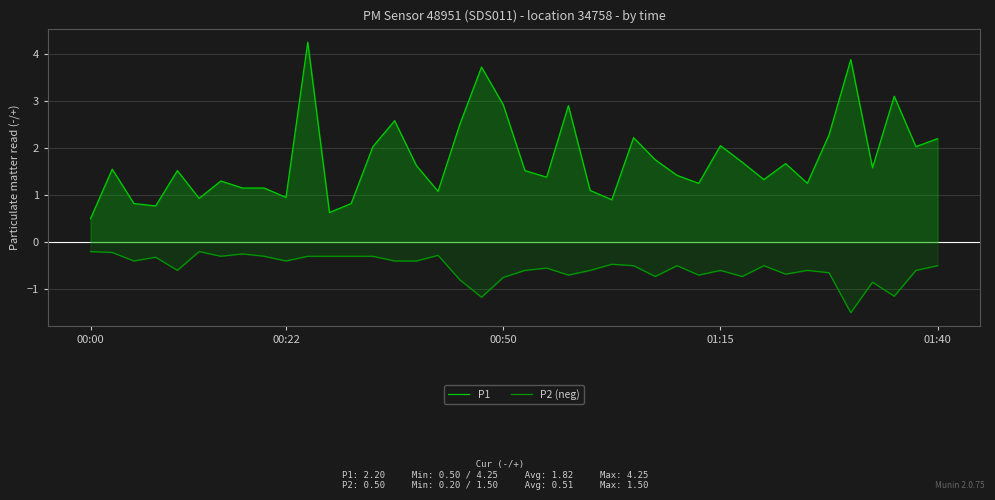

Reading right to left, transcribe all the data shown in this chart.

P1: 2.2	2.0	3.1	1.6	3.9	2.3	1.2	1.7	1.3	1.7	2.0	1.2	1.4	1.8	2.2	0.9	1.1	2.9	1.4	1.5	2.9	3.7	2.5	1.1	1.6	2.6	2.0	0.8	0.6	4.2	0.9	1.1	1.1	1.3	0.9	1.5	0.8	0.8	1.6	0.5
P2 (neg): -0.5	-0.6	-1.1	-0.8	-1.5	-0.7	-0.6	-0.7	-0.5	-0.7	-0.6	-0.7	-0.5	-0.7	-0.5	-0.5	-0.6	-0.7	-0.6	-0.6	-0.8	-1.2	-0.8	-0.3	-0.4	-0.4	-0.3	-0.3	-0.3	-0.3	-0.4	-0.3	-0.2	-0.3	-0.2	-0.6	-0.3	-0.4	-0.2	-0.2